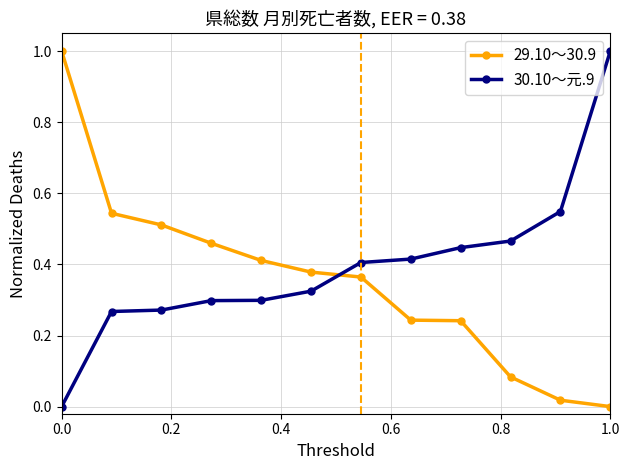

What is the difference between the maximum and minimum values in the 30.10～元.9 series?

1.0